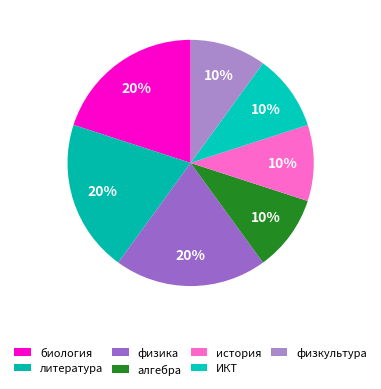

What percentage is NOT represented by алгебра?

90.0%